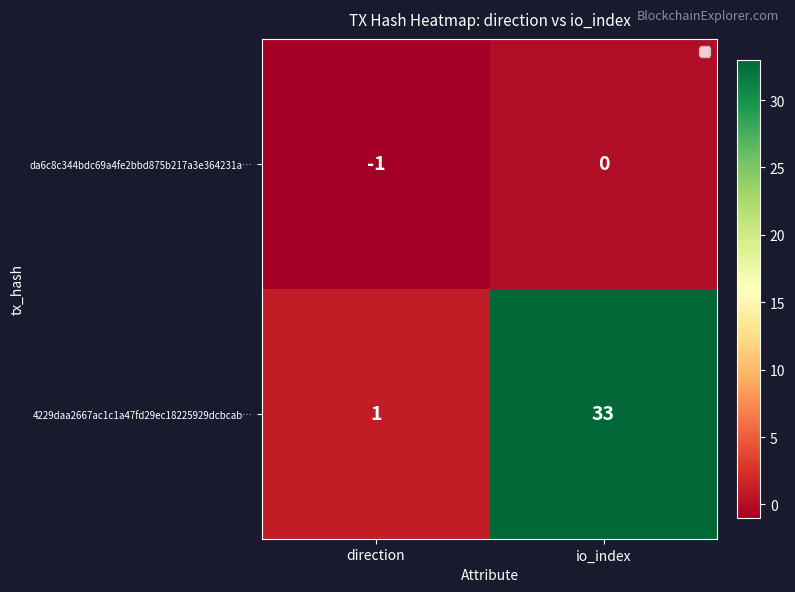

What is the difference between the 4229daa2667ac1c1a47fd29ec18225929dcbcab… values at direction and io_index?

32